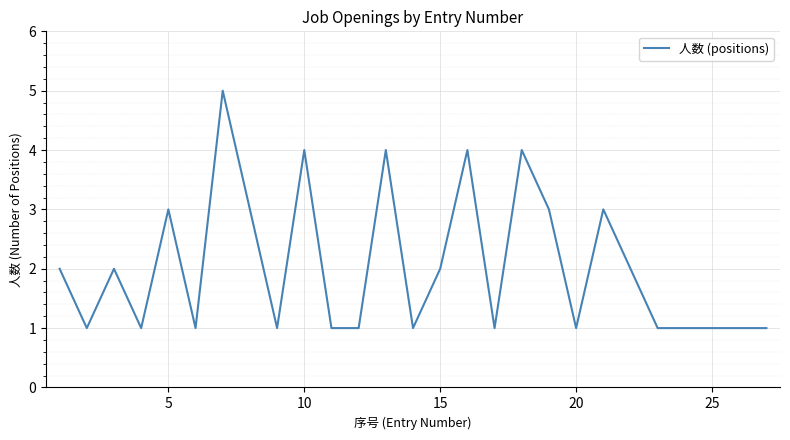

What is the difference between the maximum and minimum values?

4